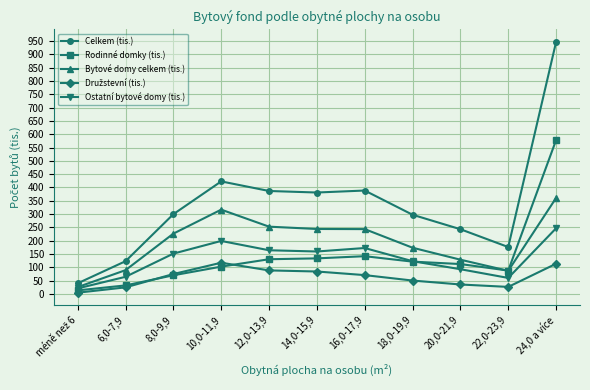

In Rodinné domky (tis.), how many points are higher than both neighbors (excluding endpoints)?

1